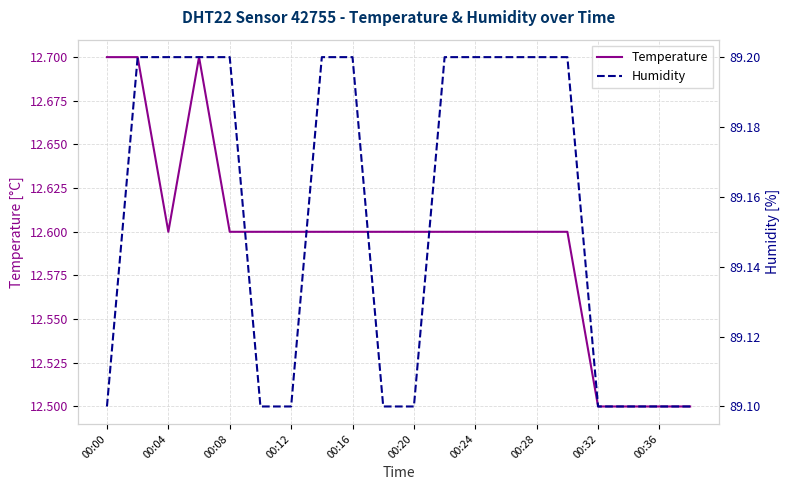

Which has a higher value, 00:12 or 00:04?

00:12